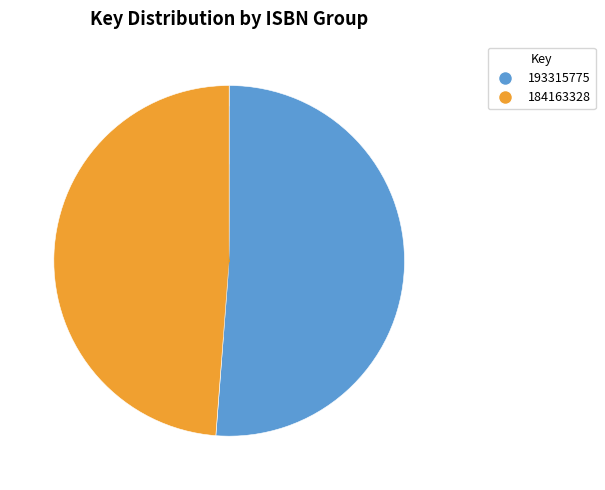

Which category has the smallest portion of the pie?

184163328